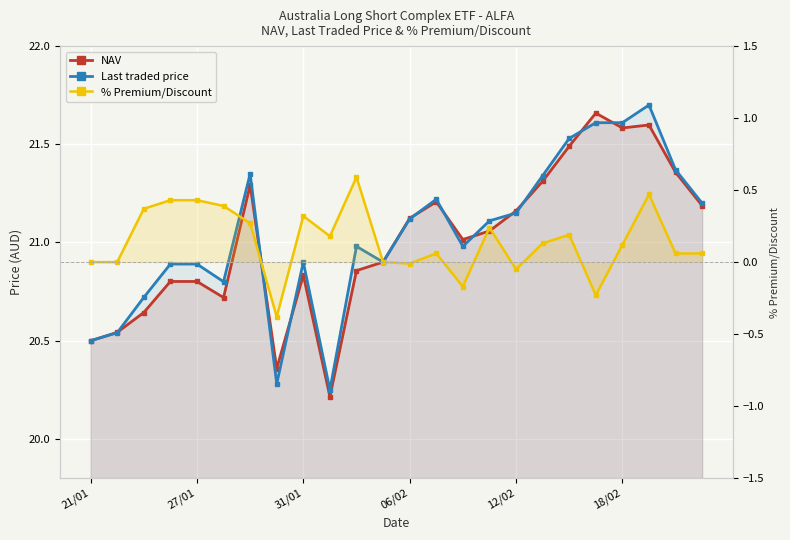

Where is the first local maximum for % Premium/Discount?

31/01